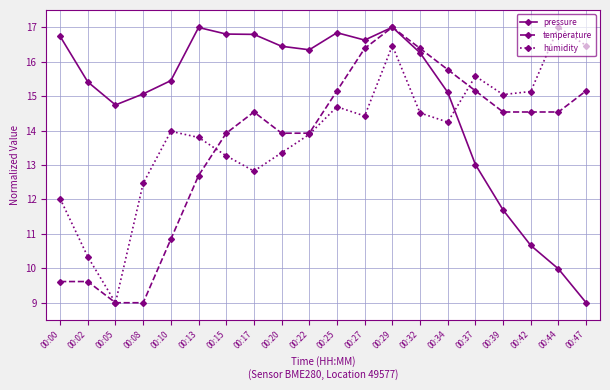

How many series are shown in this chart?

3